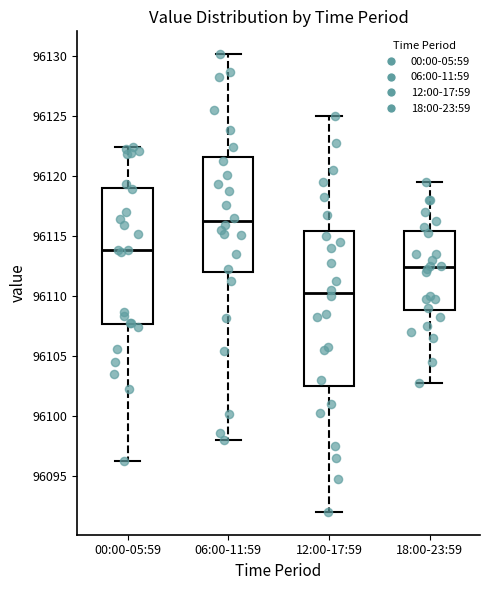

Which box has the lowest median line?

12:00-17:59